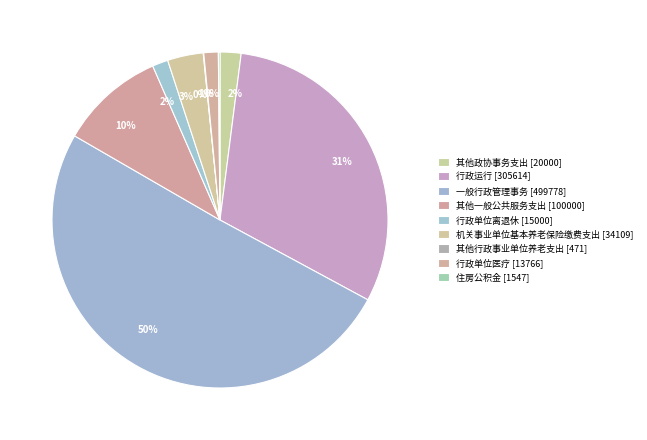

What is the change in value from 其他政协事务支出 to 机关事业单位基本养老保险缴费支出?

+14109.3